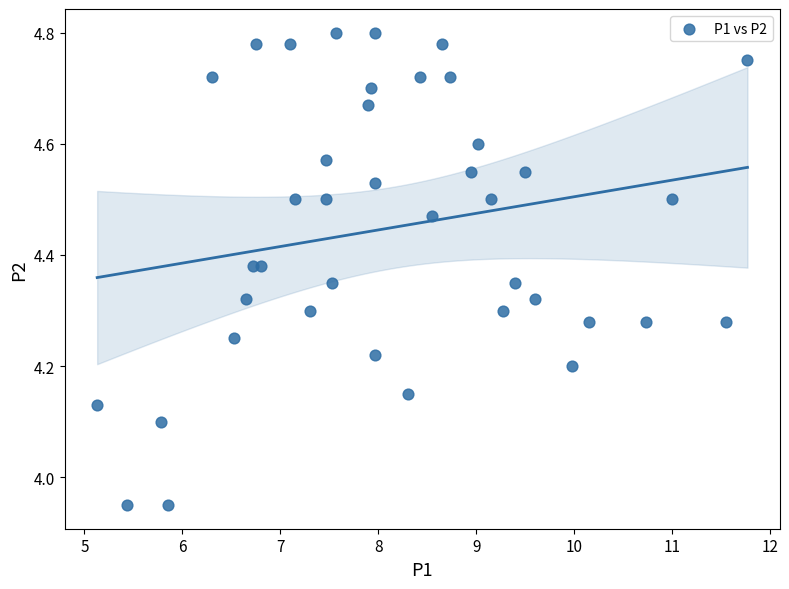

What is the range of X values (max minus min)?

6.6